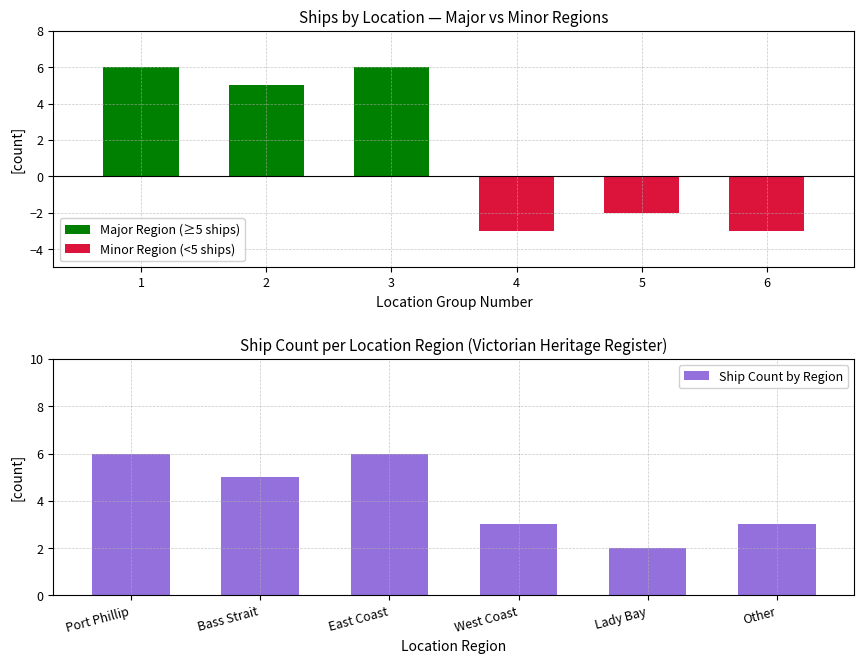

List the series in order of their overall mean, lowest first.

Minor Region (<5 ships), Major Region (≥5 ships), Ship Count by Region